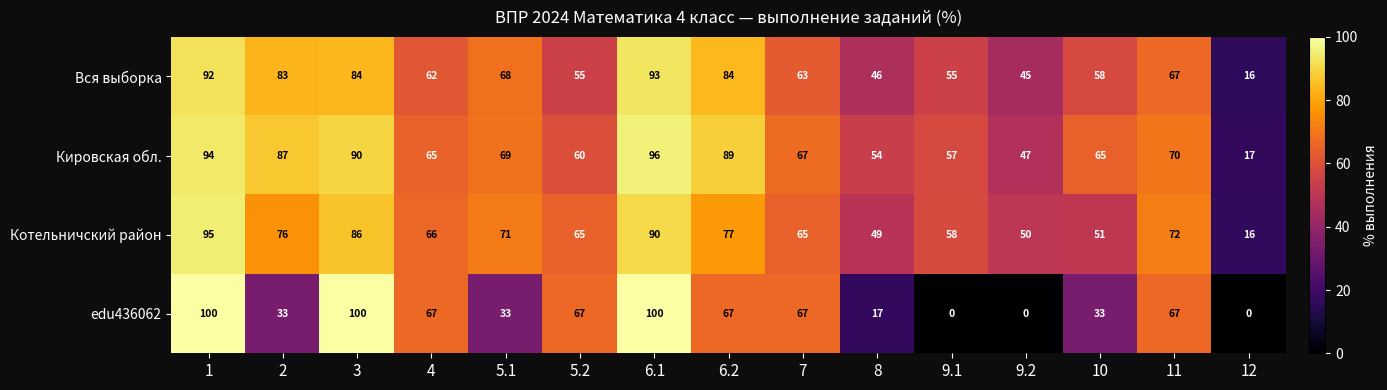

What is the greatest value displayed?

100